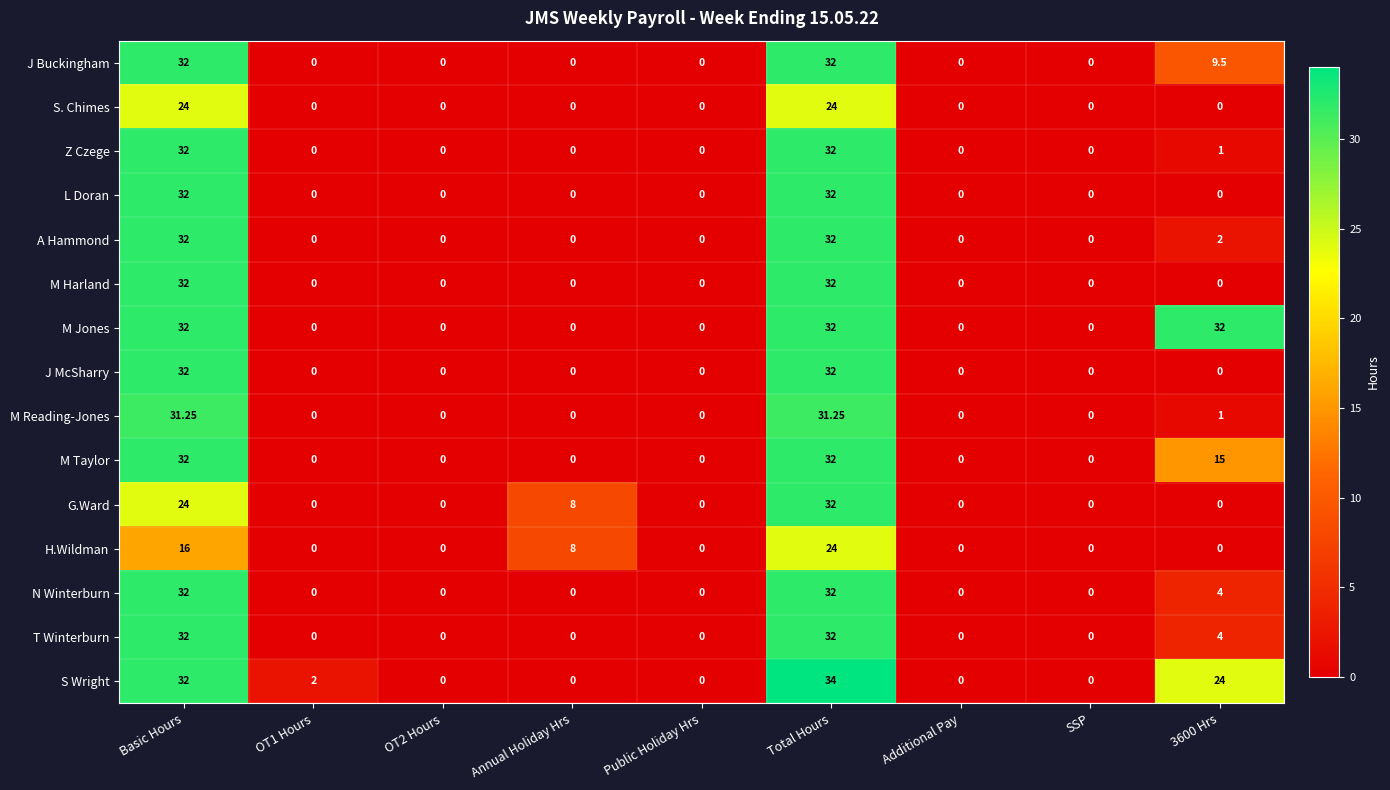

Which category has the highest value in the G.Ward series?

Total Hours